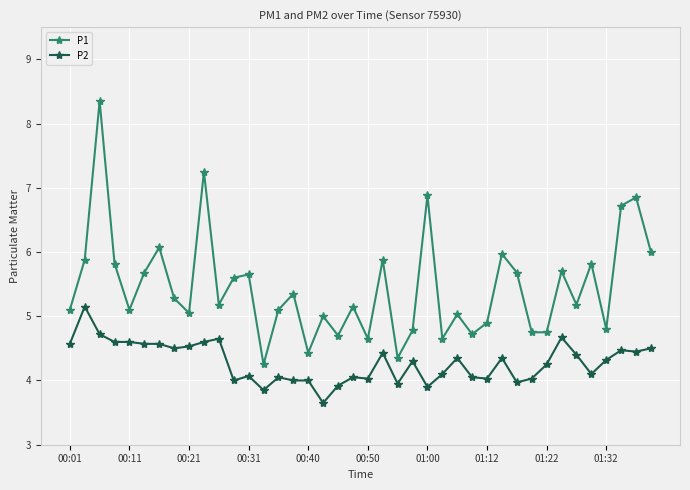

What are all the series names shown in the legend?

P1, P2